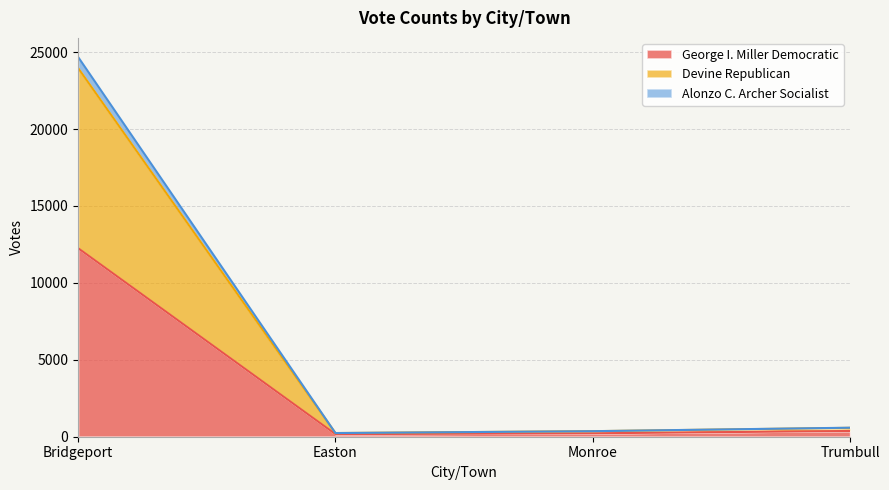

At which category is the sum across all series the highest?

Bridgeport